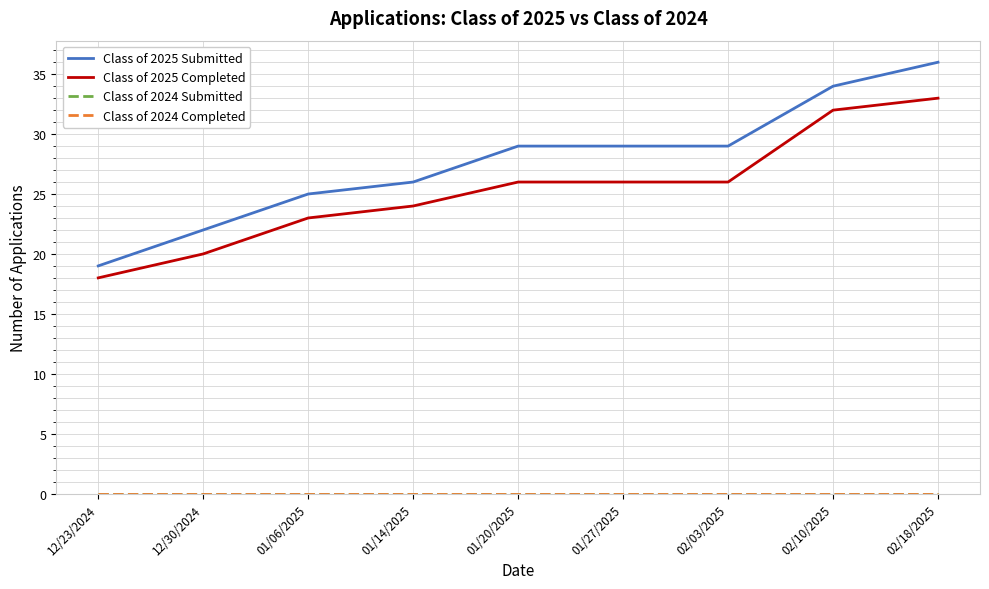

True or false: Class of 2025 Submitted has more than 1 interior local peaks.

False